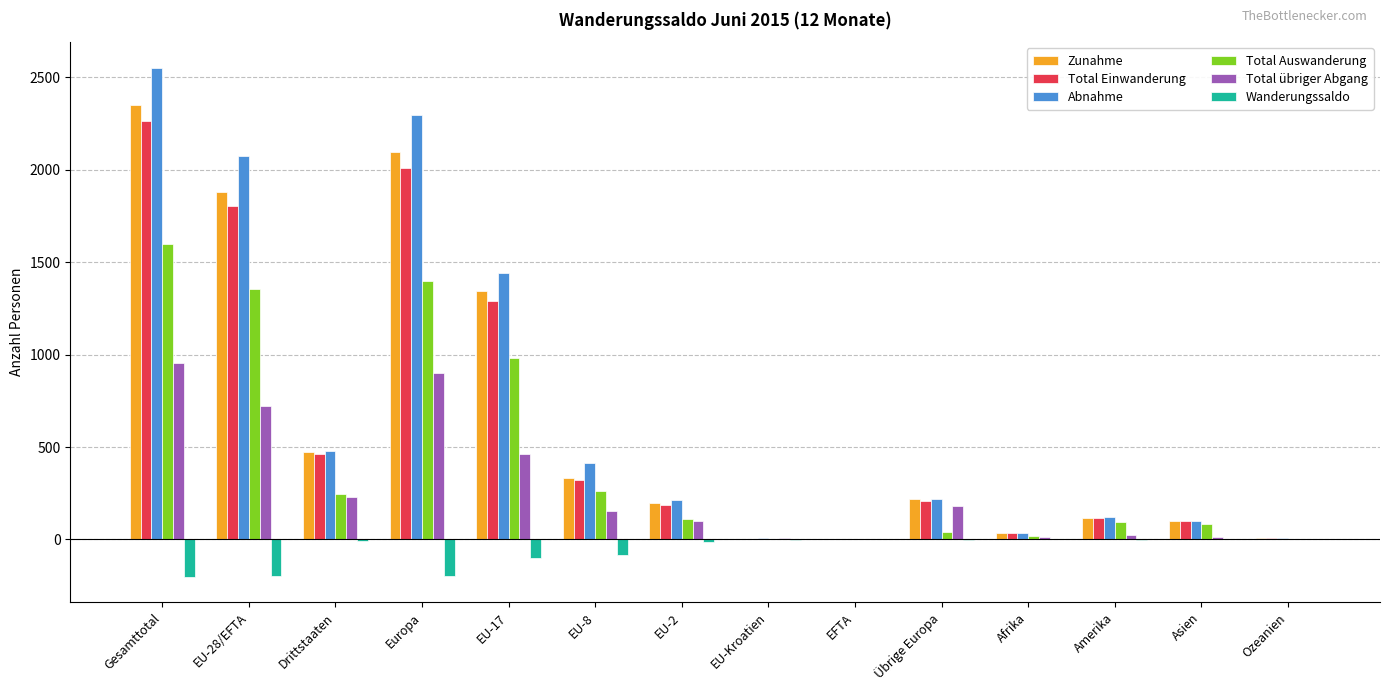

Are the bars horizontal?

No